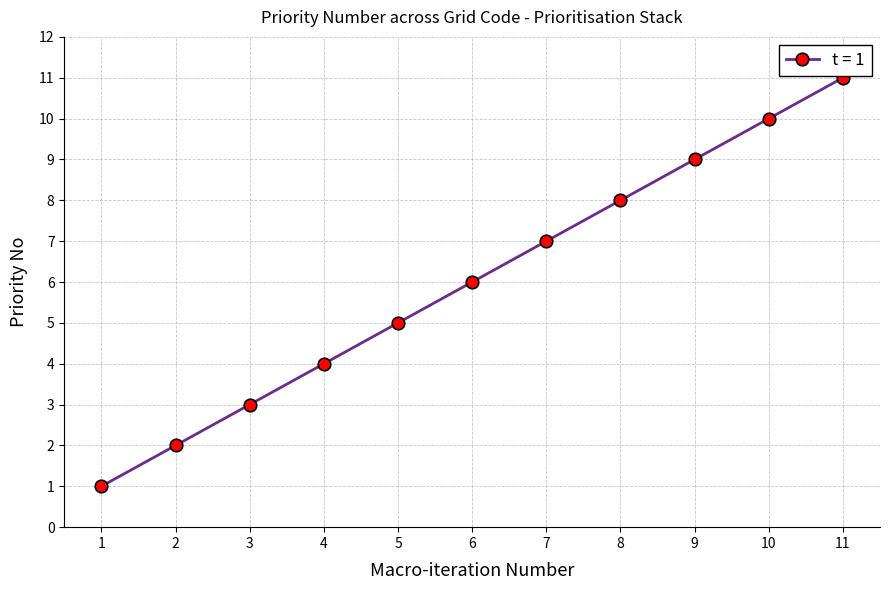

Is it true that the value at 11 is 11?

True